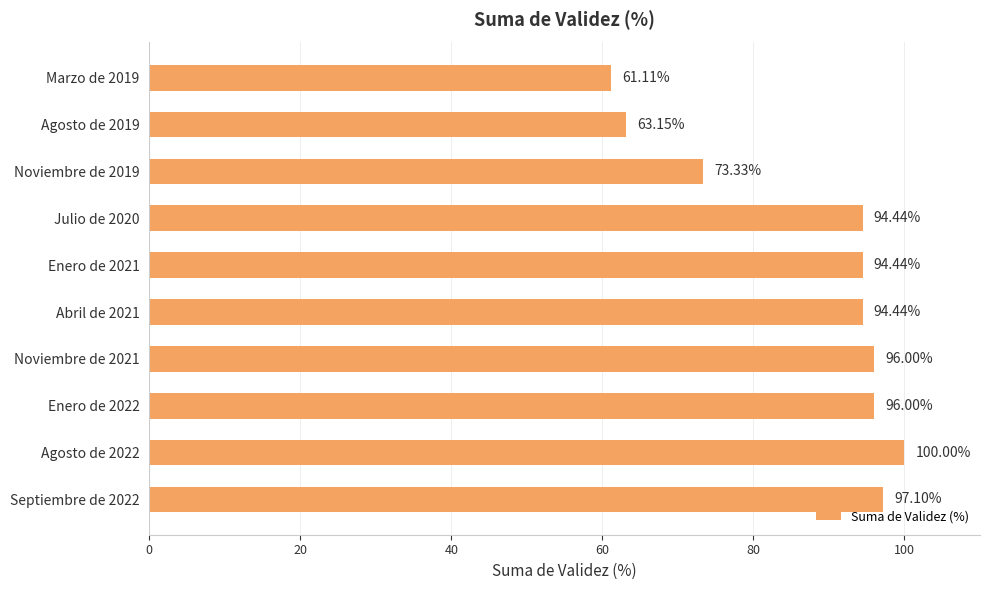

What is the change in value from Noviembre de 2019 to Abril de 2021?

+21.1